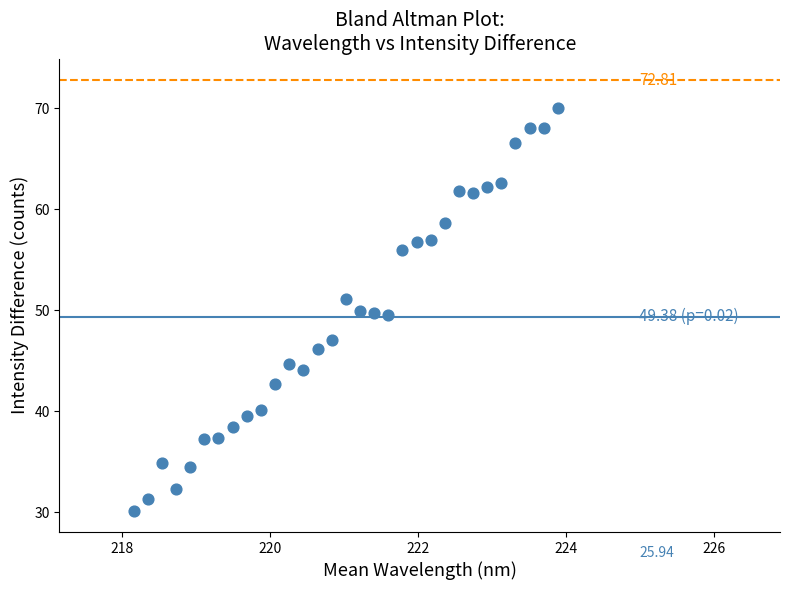

What is the range of Y values (max minus min)?

39.9